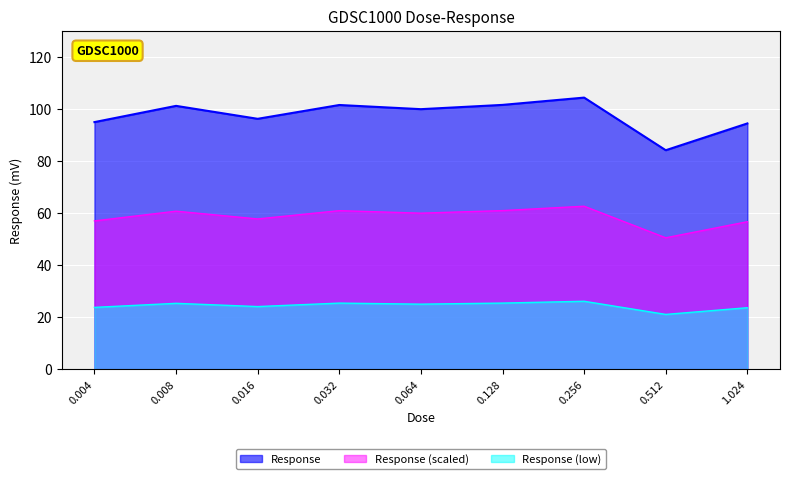

True or false: the data shows 94.8 at 0.004.

True